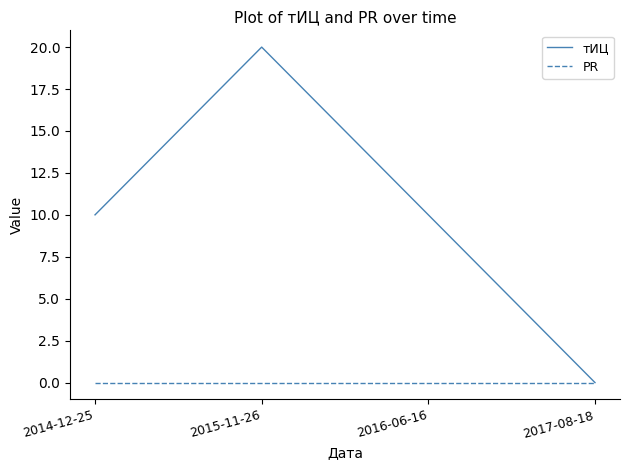

List the series in order of their peak value, lowest first.

PR, тИЦ